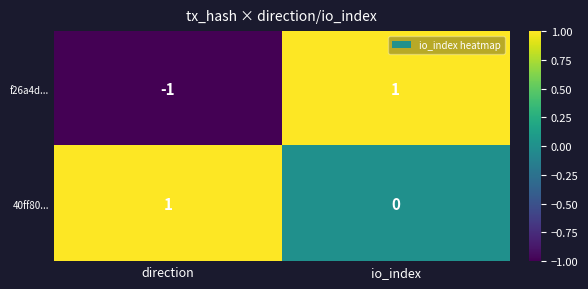

Is the value of 40ff80... at io_index greater than the value of f26a4d... at io_index?

No